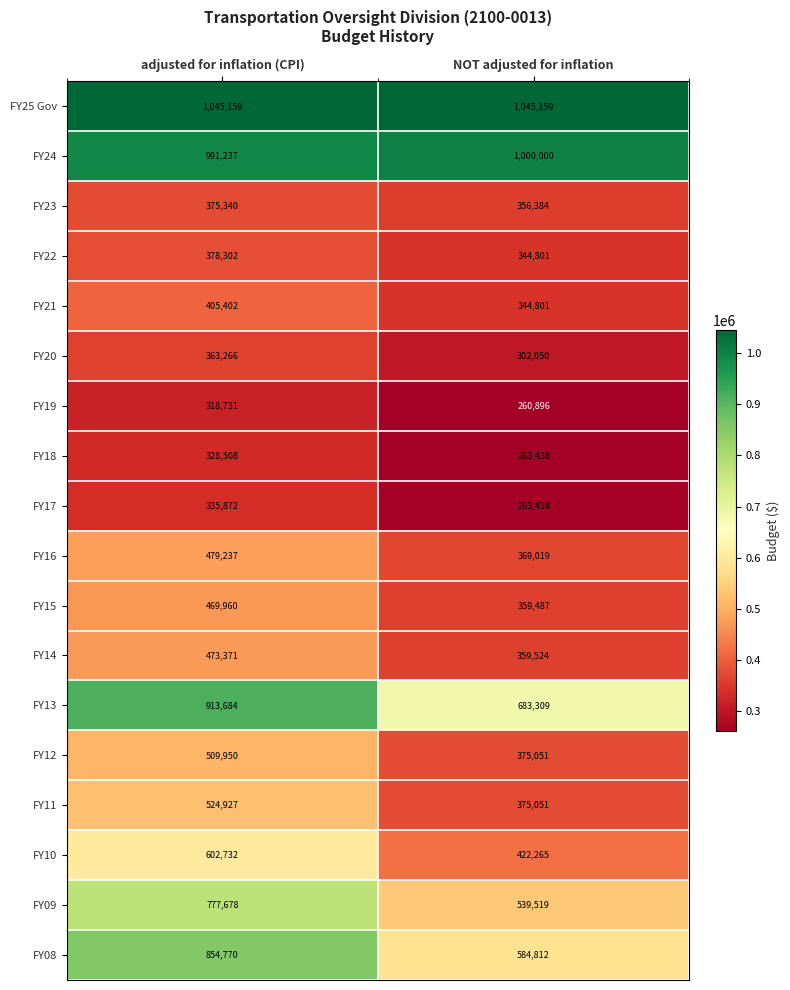

How many data points does each series have?

2